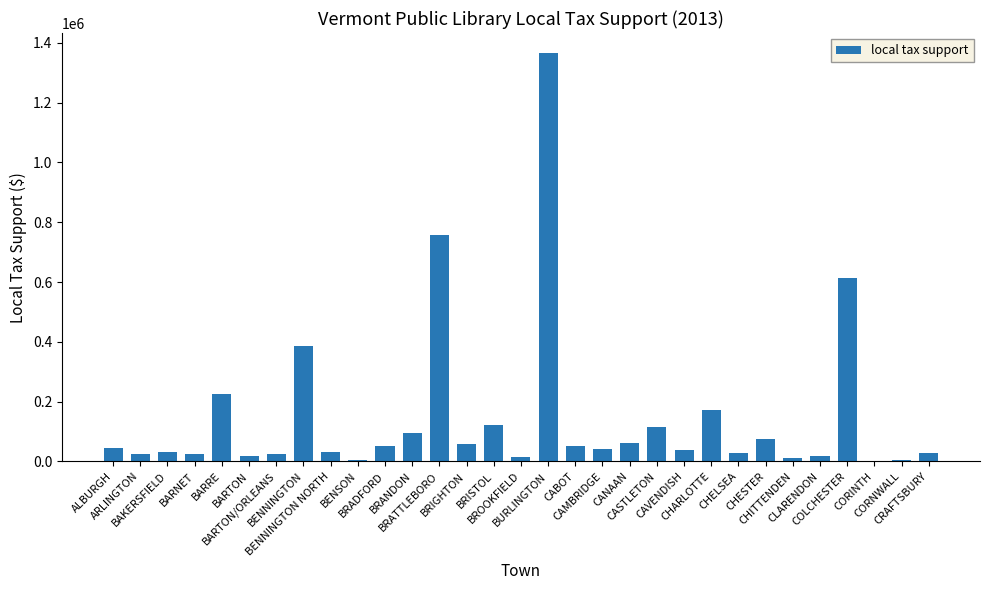

What is the sum of all values?

4539630